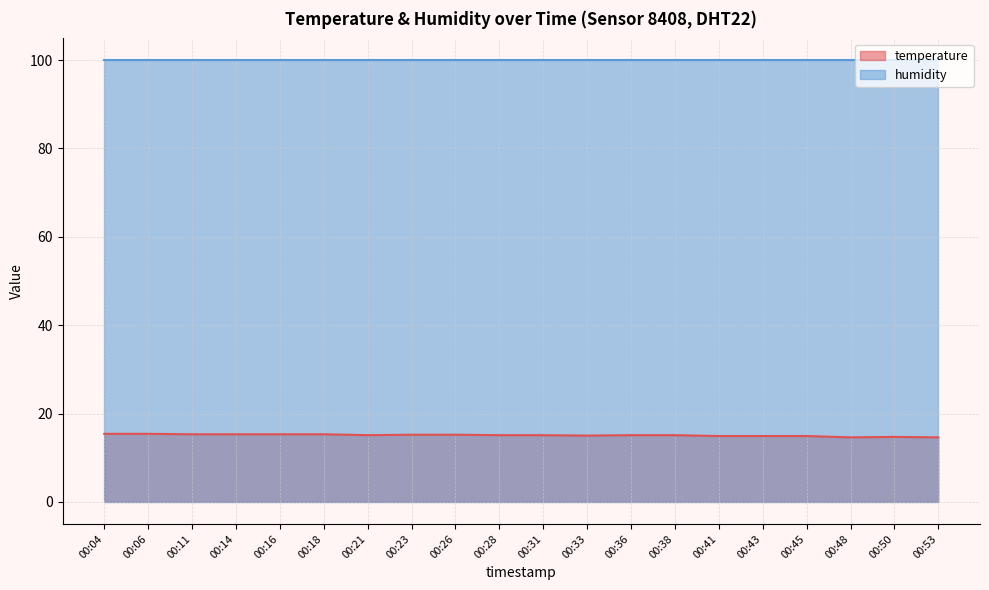

Where does the data first go above 15?

00:04